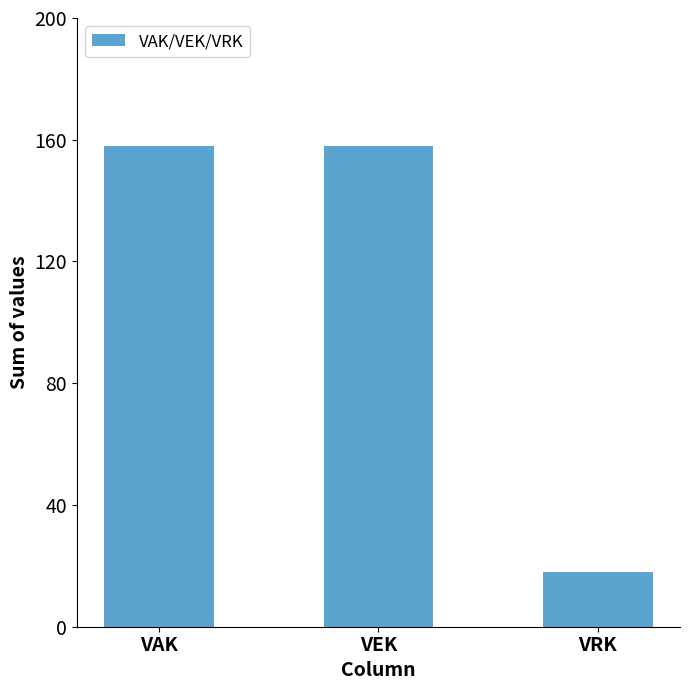

Approximately how many times larger is the value at VRK compared to VEK?

0.1